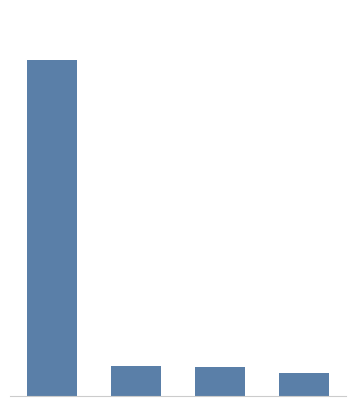

What is the difference between the maximum and minimum values?

147.1